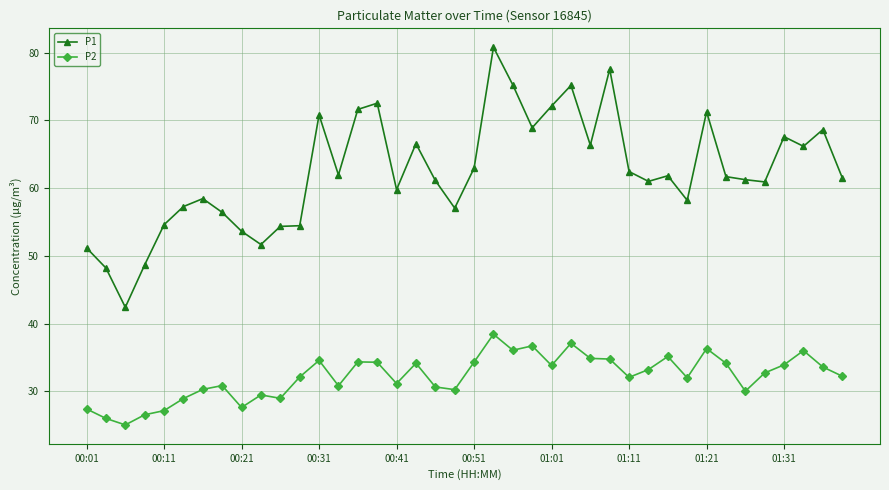

Rank the series by their average value, from highest to lowest.

P1, P2